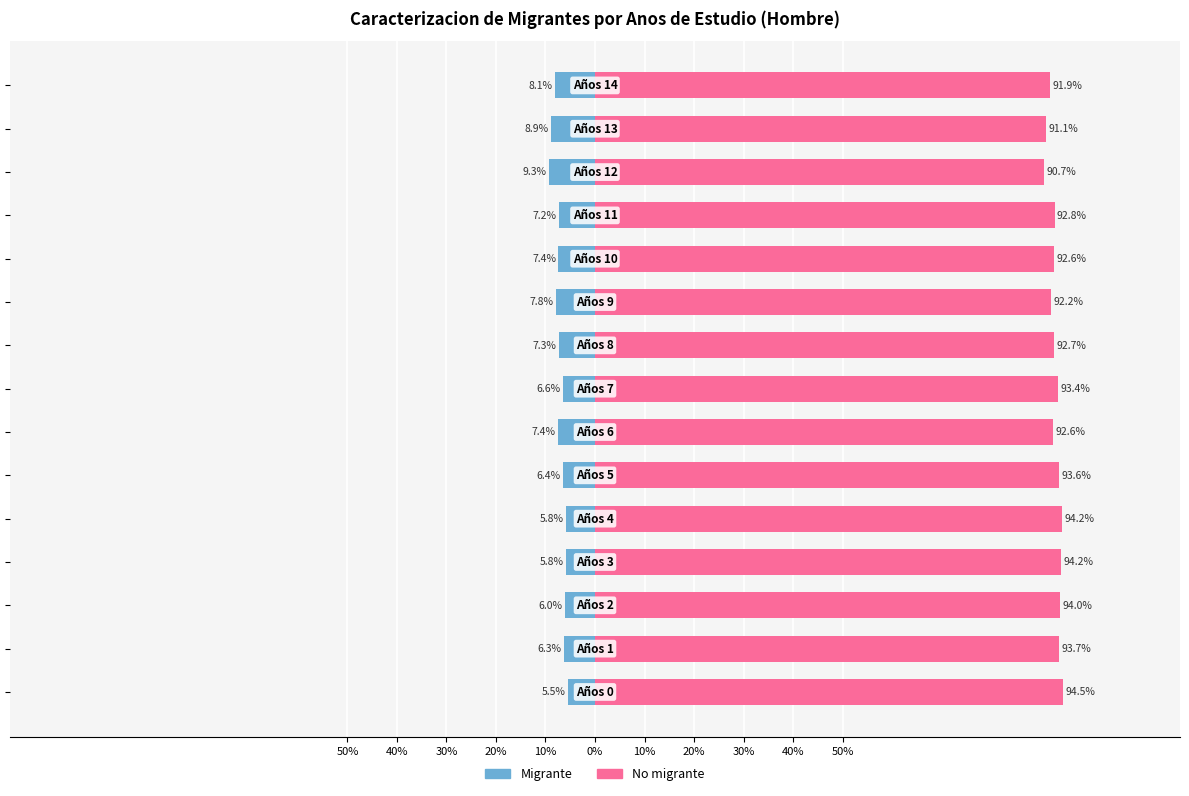

Count the number of categories in the chart.

15